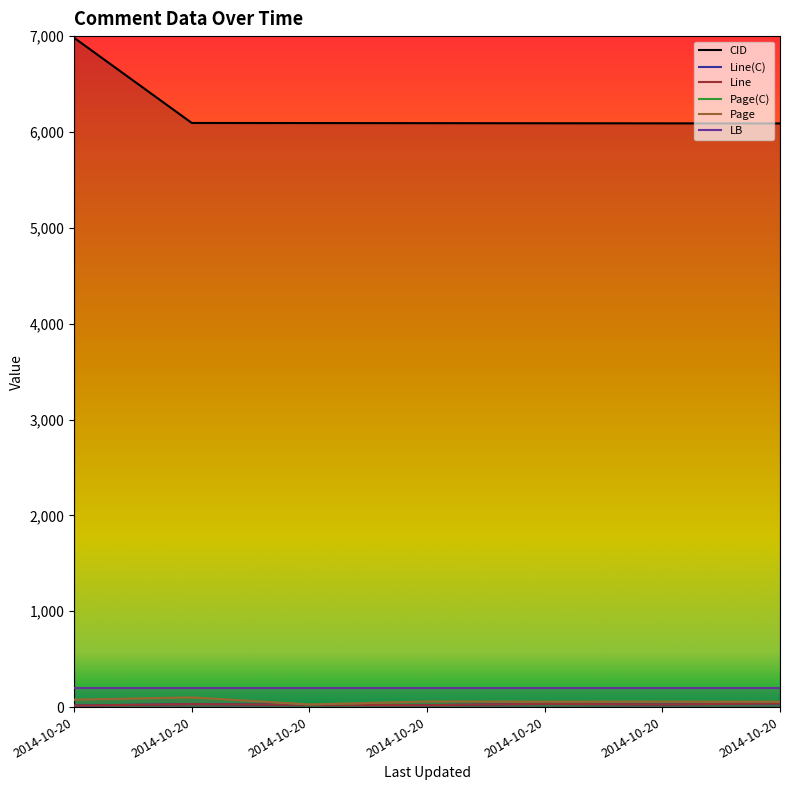

True or false: Line and Page intersect in this chart.

False